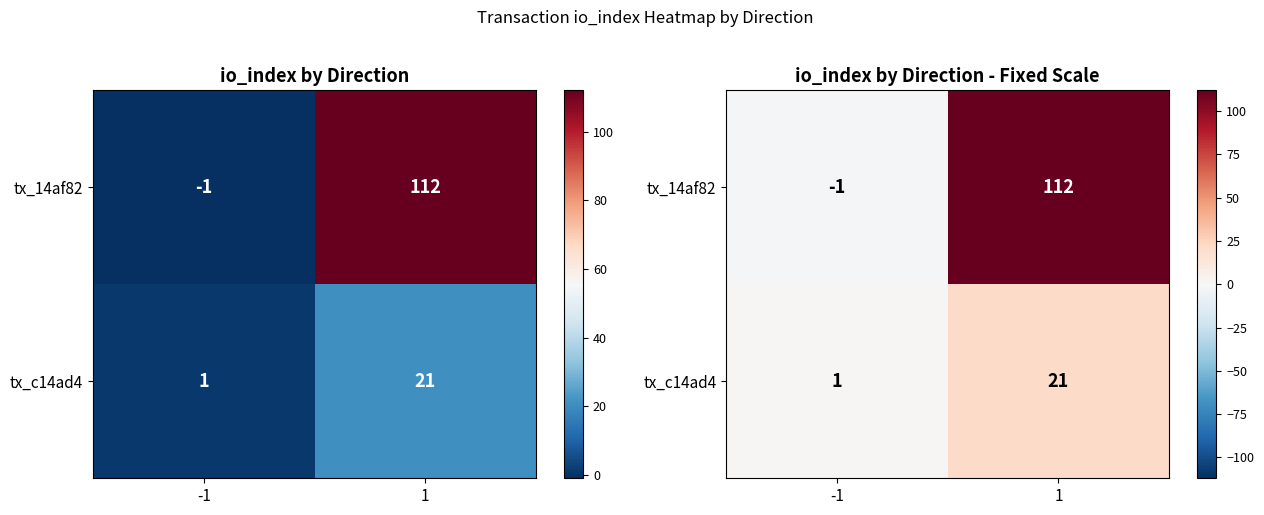

What is the highest value of the tx_c14ad4 series?

21